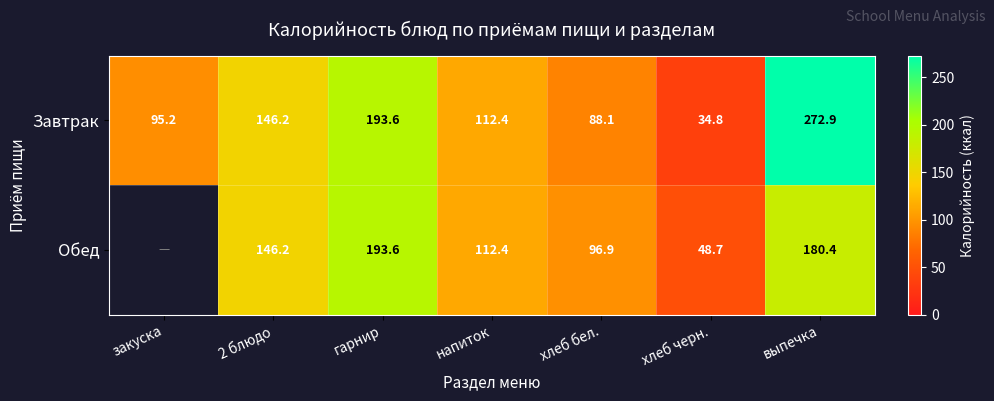

What is the sum of the Завтрак values at гарнир and напиток?

306.0